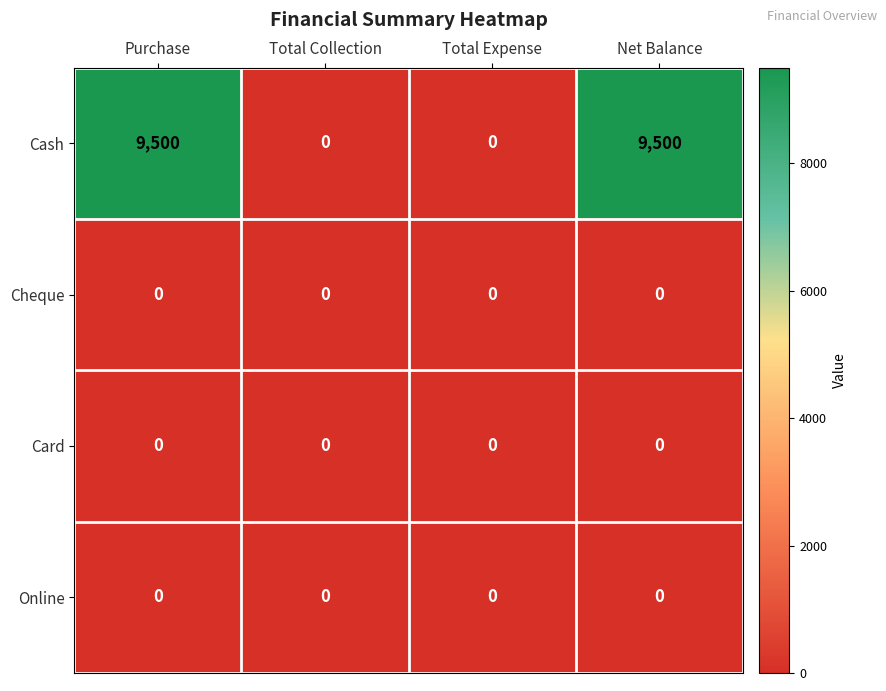

How many values in Cash are above zero?

2